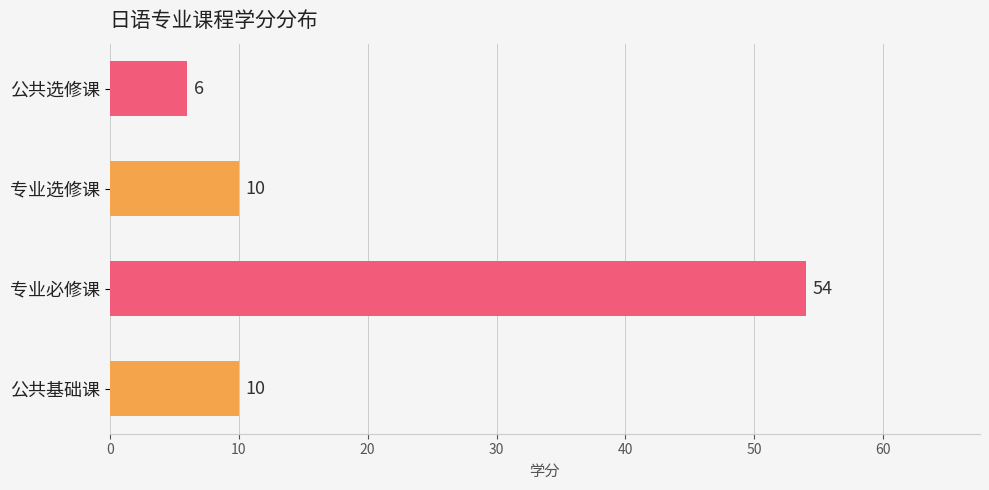

Which label corresponds to the largest value in the chart?

专业必修课